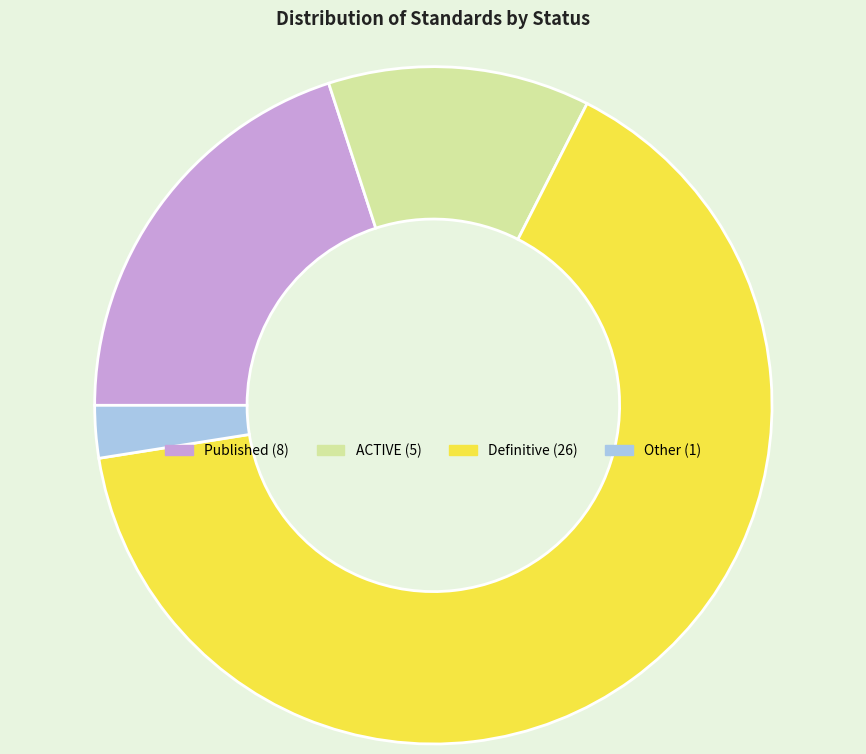

Which category has the smallest portion of the pie?

Other